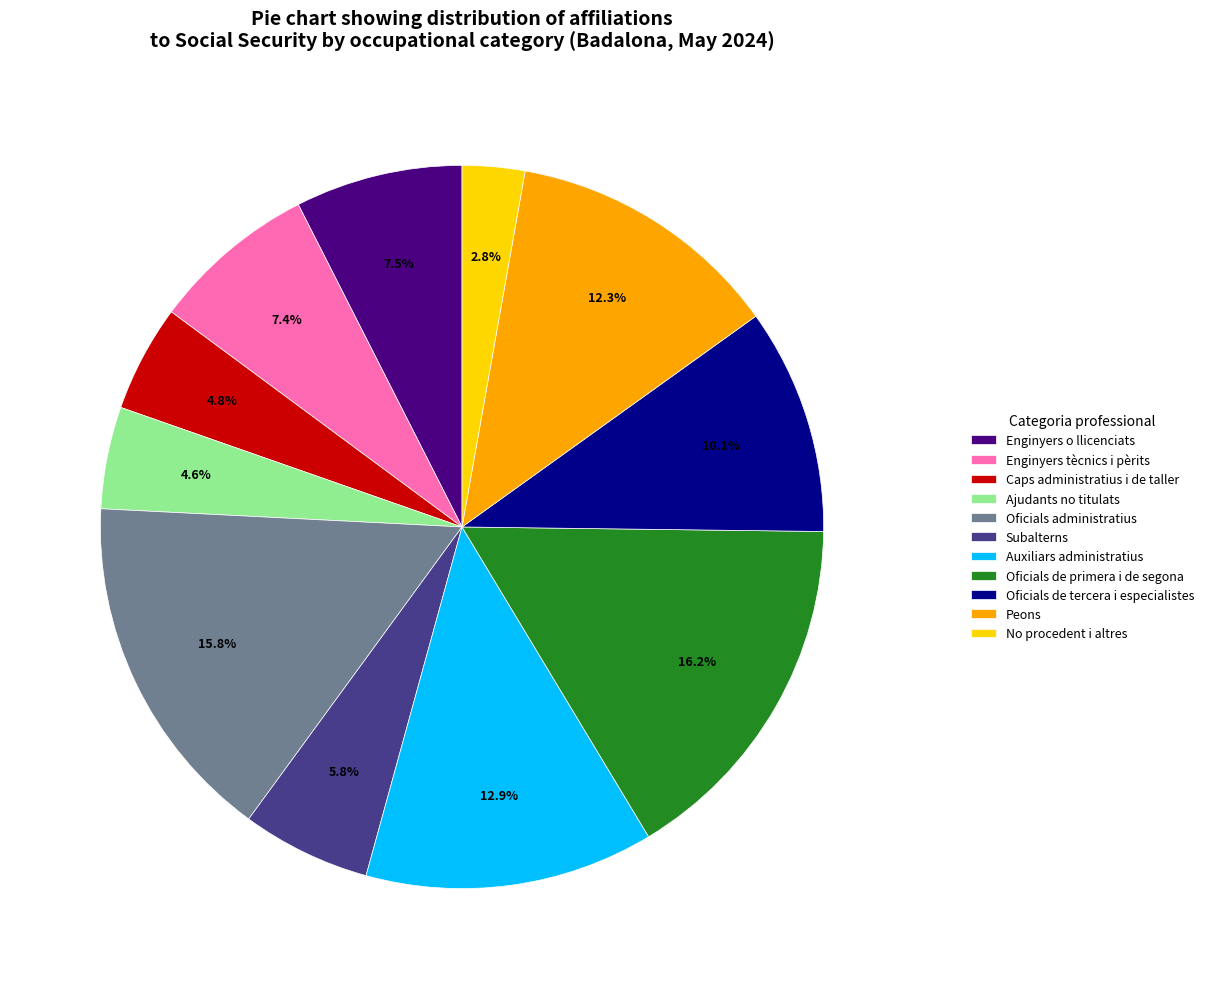

Which has a higher value, Peons or Oficials de tercera i especialistes?

Peons